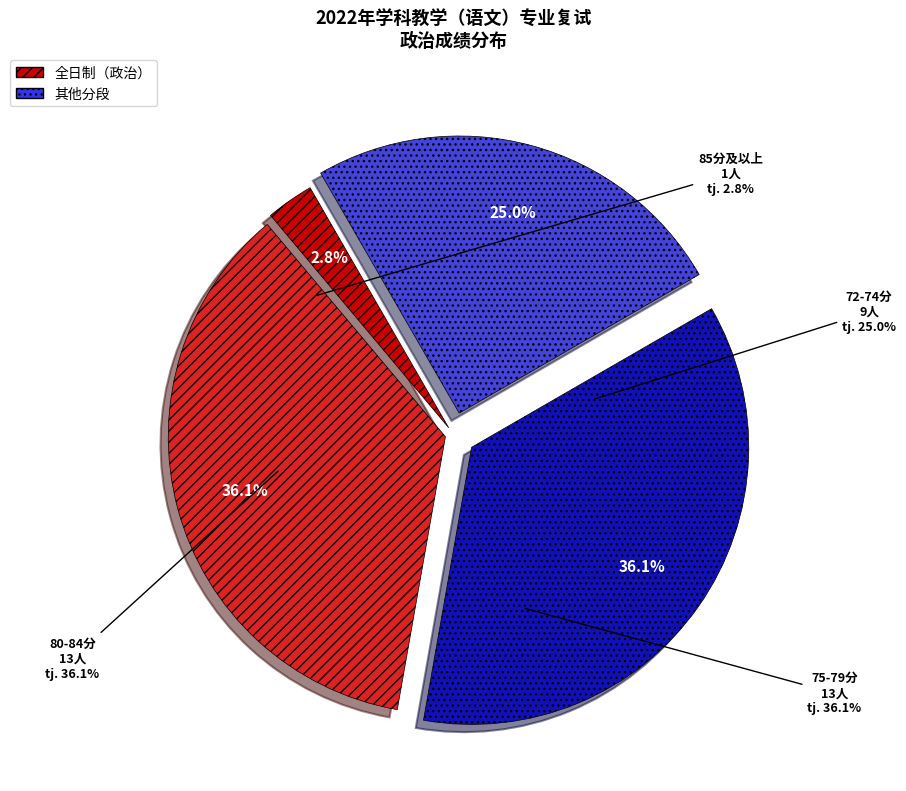

Is there a majority slice in this chart?

No